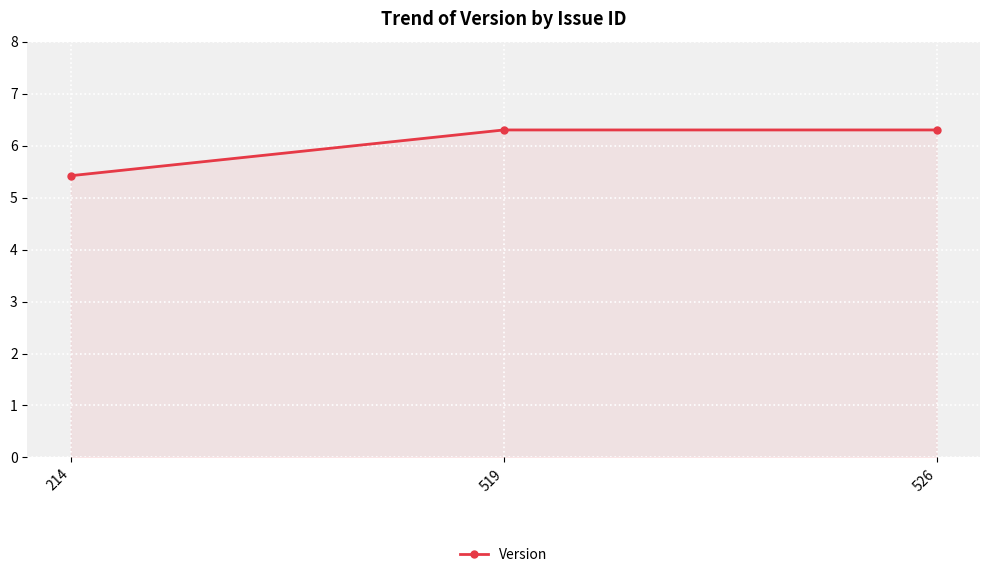

Reading left to right, transcribe all the data shown in this chart.

214=5.4	519=6.3	526=6.3